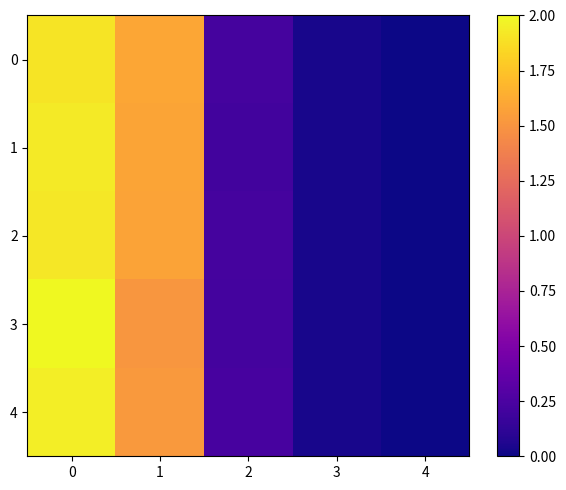

Which series has the largest total across all categories?

1